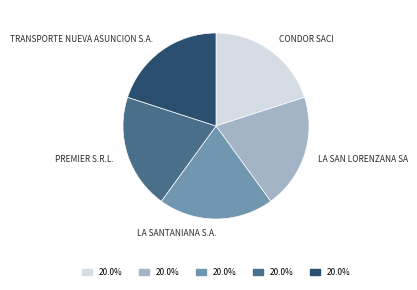

Is there any slice that represents more than half of the pie?

No